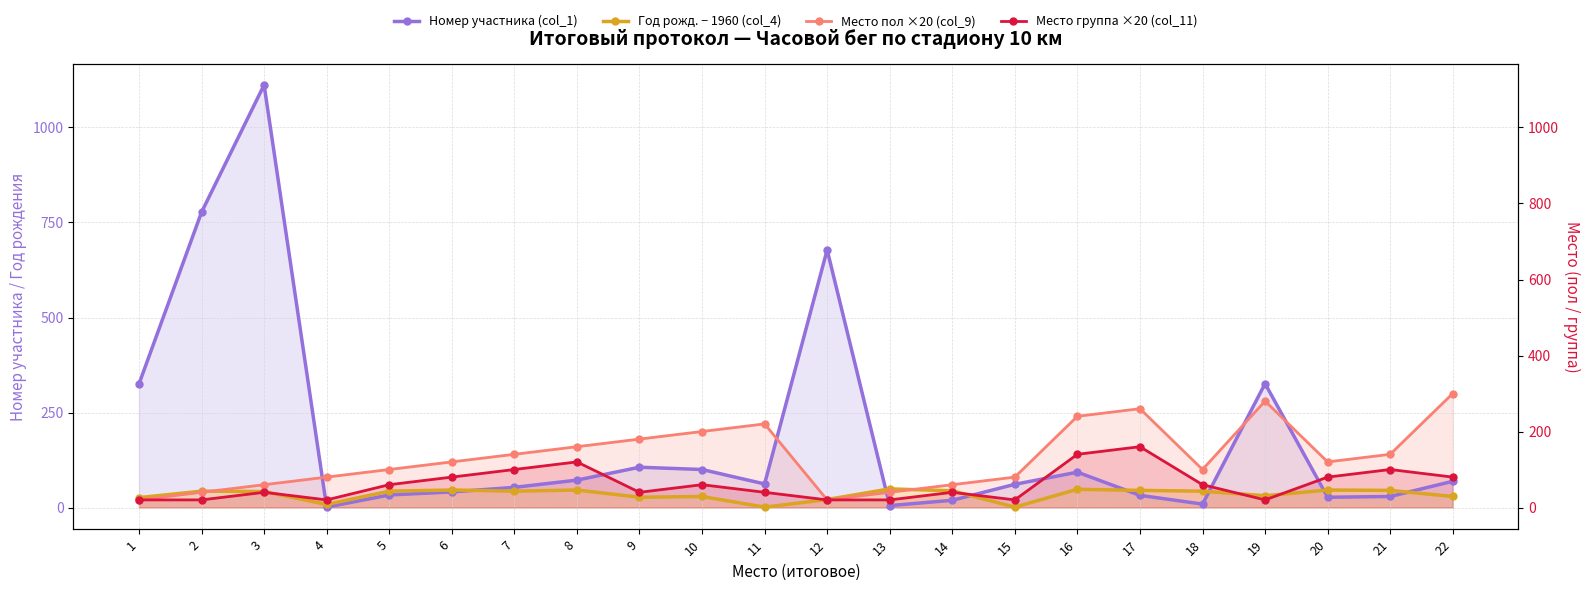

What is the sum of all Место пол ×20 (col_9) values?

2960